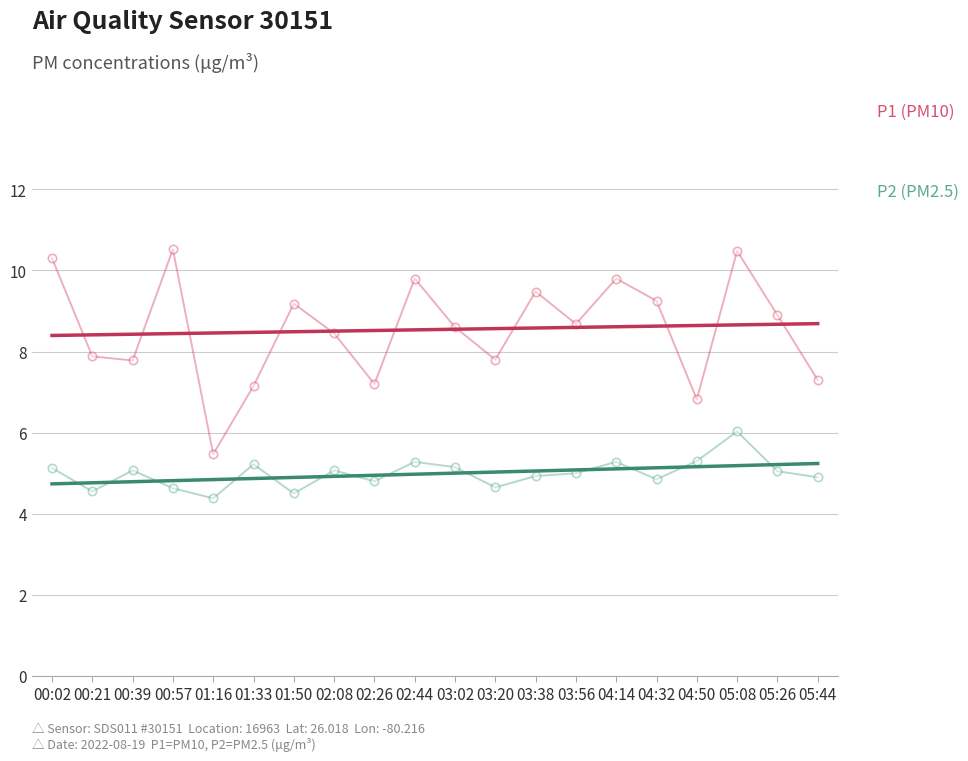

True or false: P2 (PM2.5) has more than 0 interior local peaks.

True